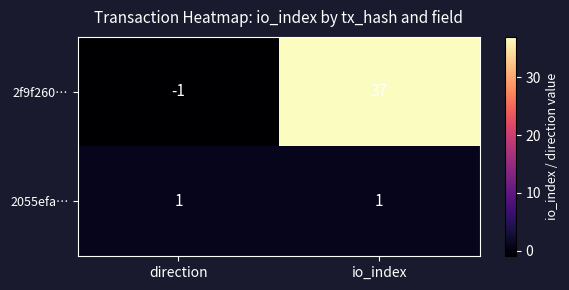

Reading right to left, what are all the values shown in this chart?

2f9f260…: io_index=37	direction=-1
2055efa…: io_index=1	direction=1